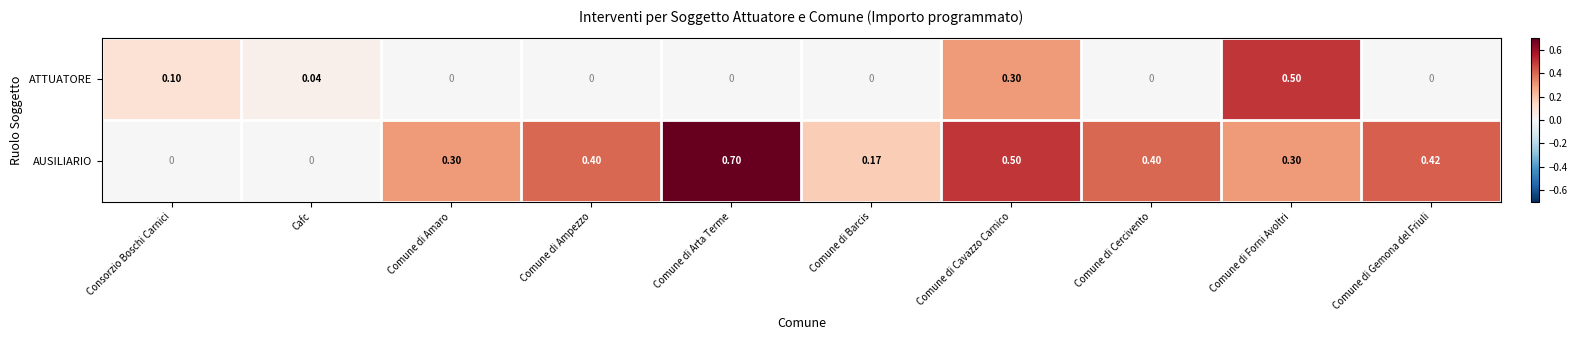

List the series in order of their overall mean, highest first.

AUSILIARIO, ATTUATORE